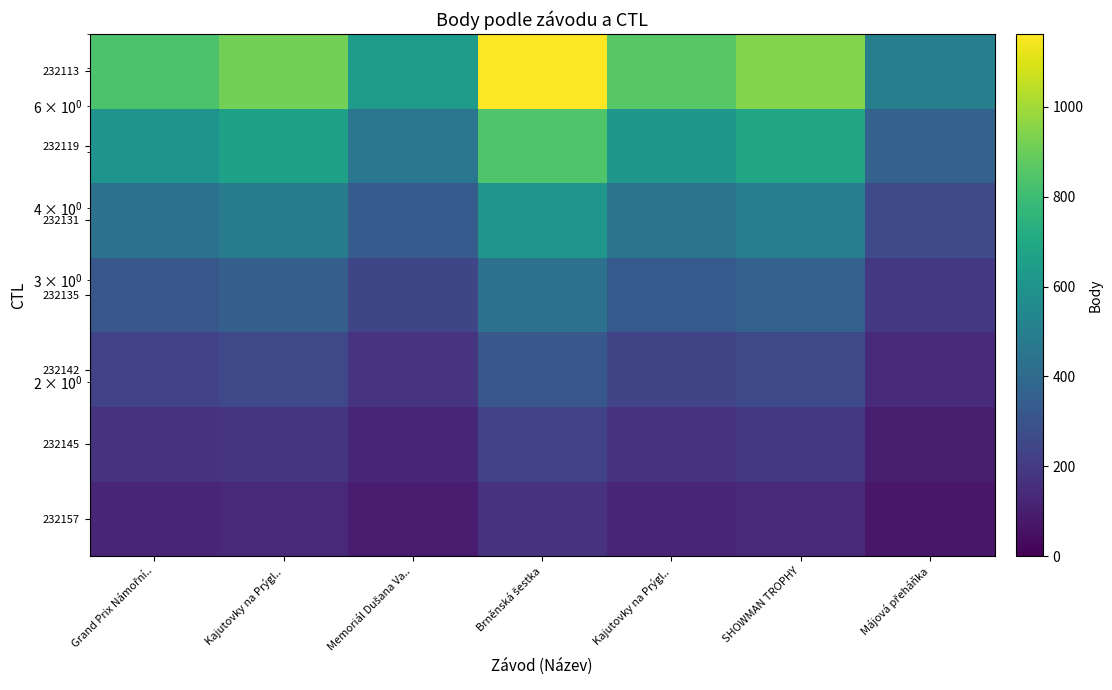

At which category does the chart reach its minimum across all series?

Májová přeháňka